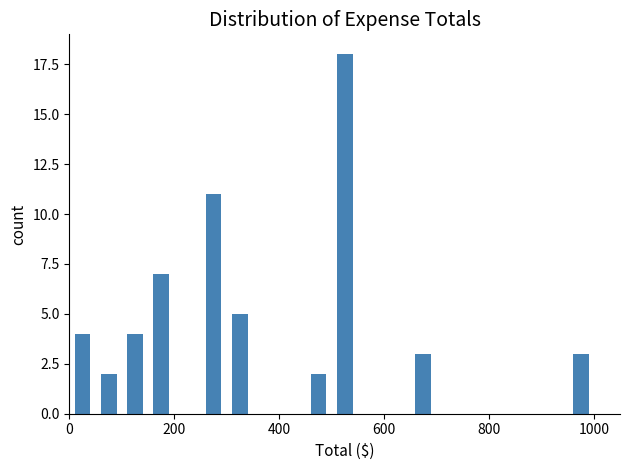

Around what value on the x-axis is the tallest bar? Give the approximate position of its centre, as read against the axis.

520